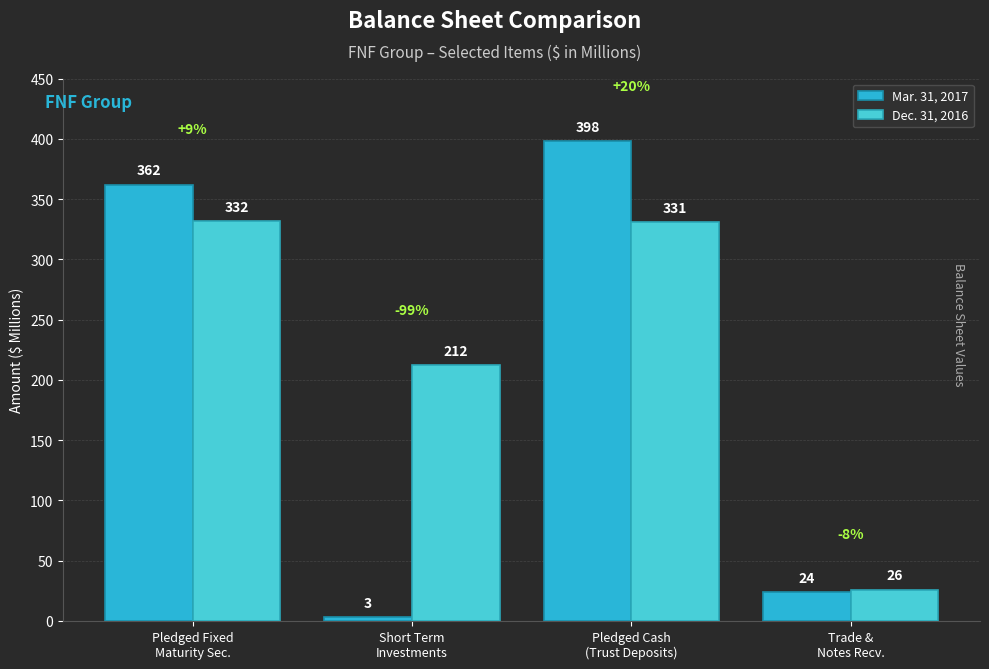

At which category is the sum across all series the highest?

Pledged Cash
(Trust Deposits)